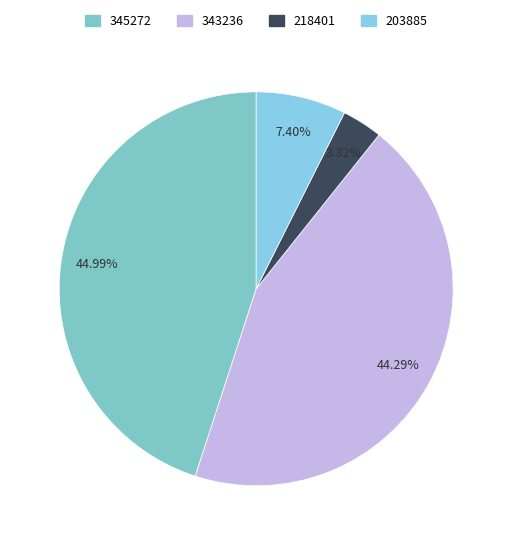

What is the smallest slice in the pie chart?

218401